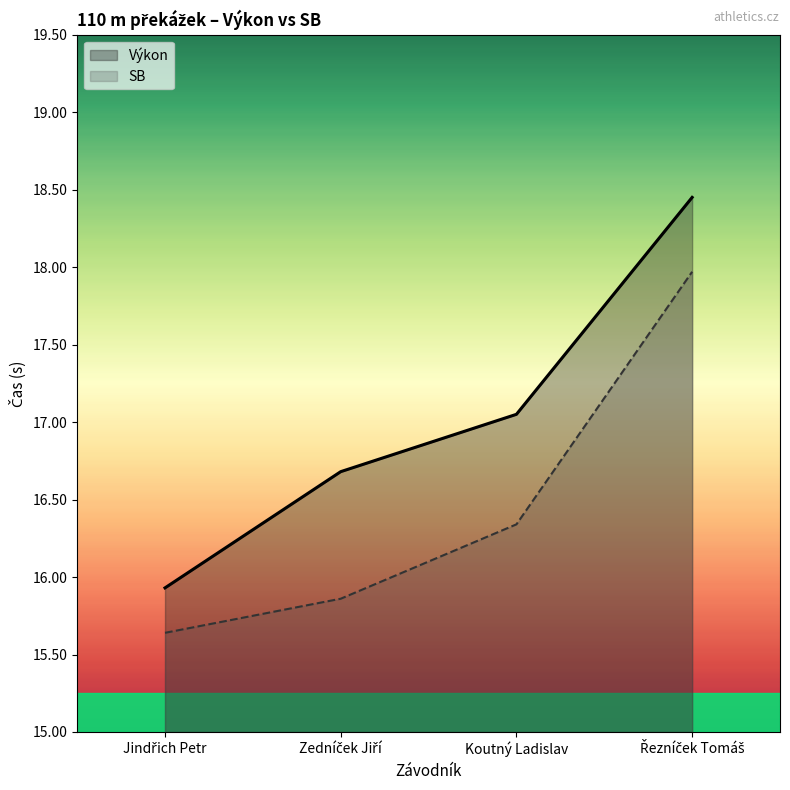

Is it true that SB equals 20.5 at Jindřich Petr?

False